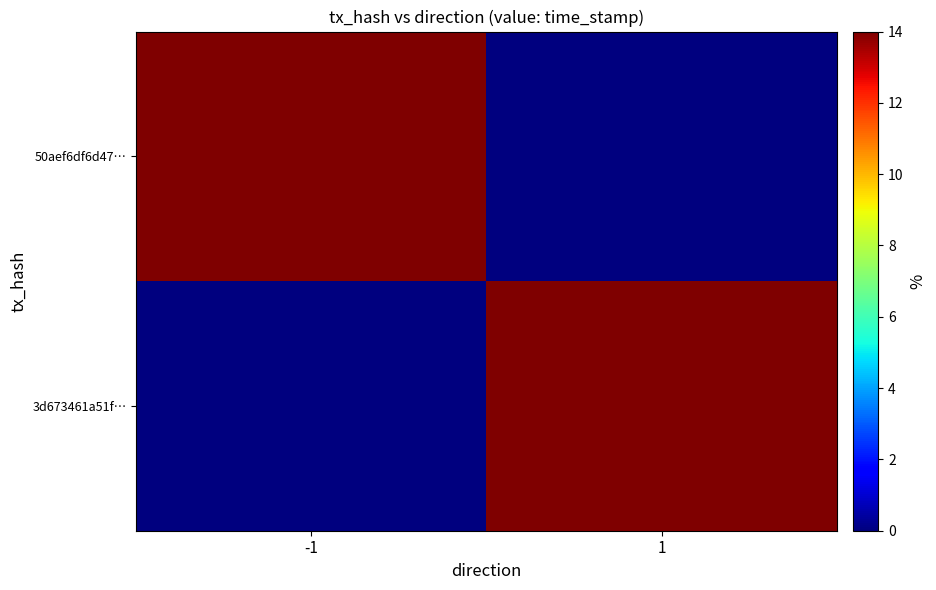

Reading left to right, transcribe all the data shown in this chart.

50aef6df6d47…: -1=14.0	1=0.0
3d673461a51f…: -1=0.0	1=14.0